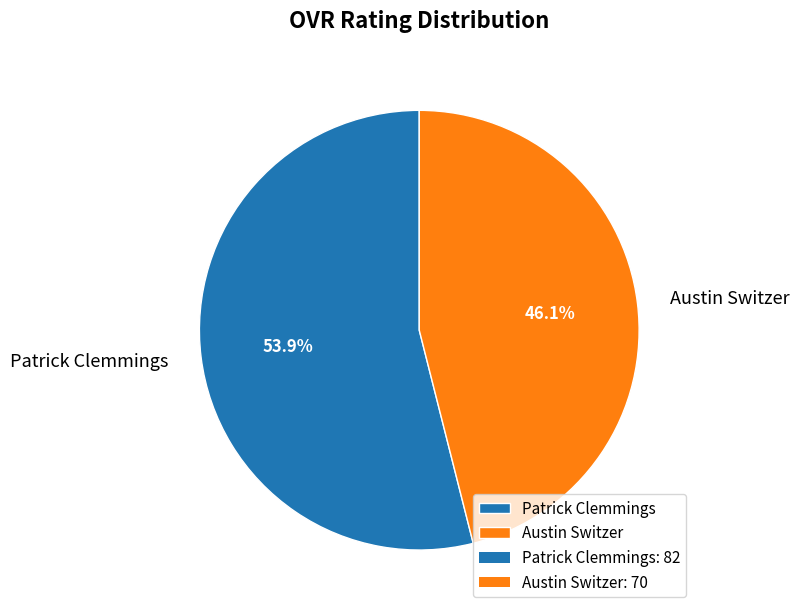

Which slice is the largest?

Patrick Clemmings